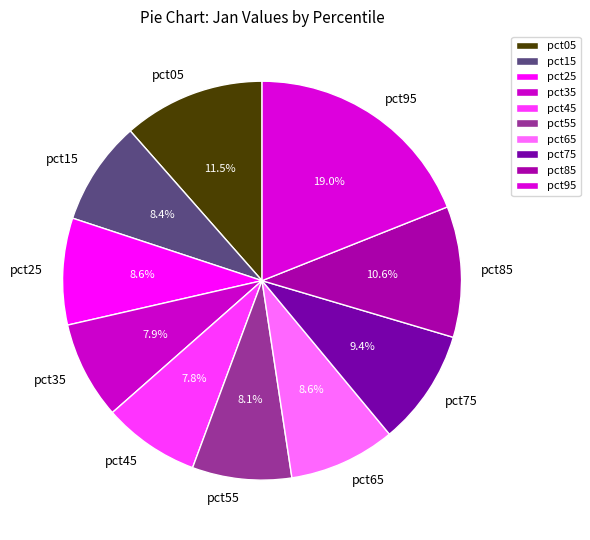

What is the largest slice in the pie chart?

pct95